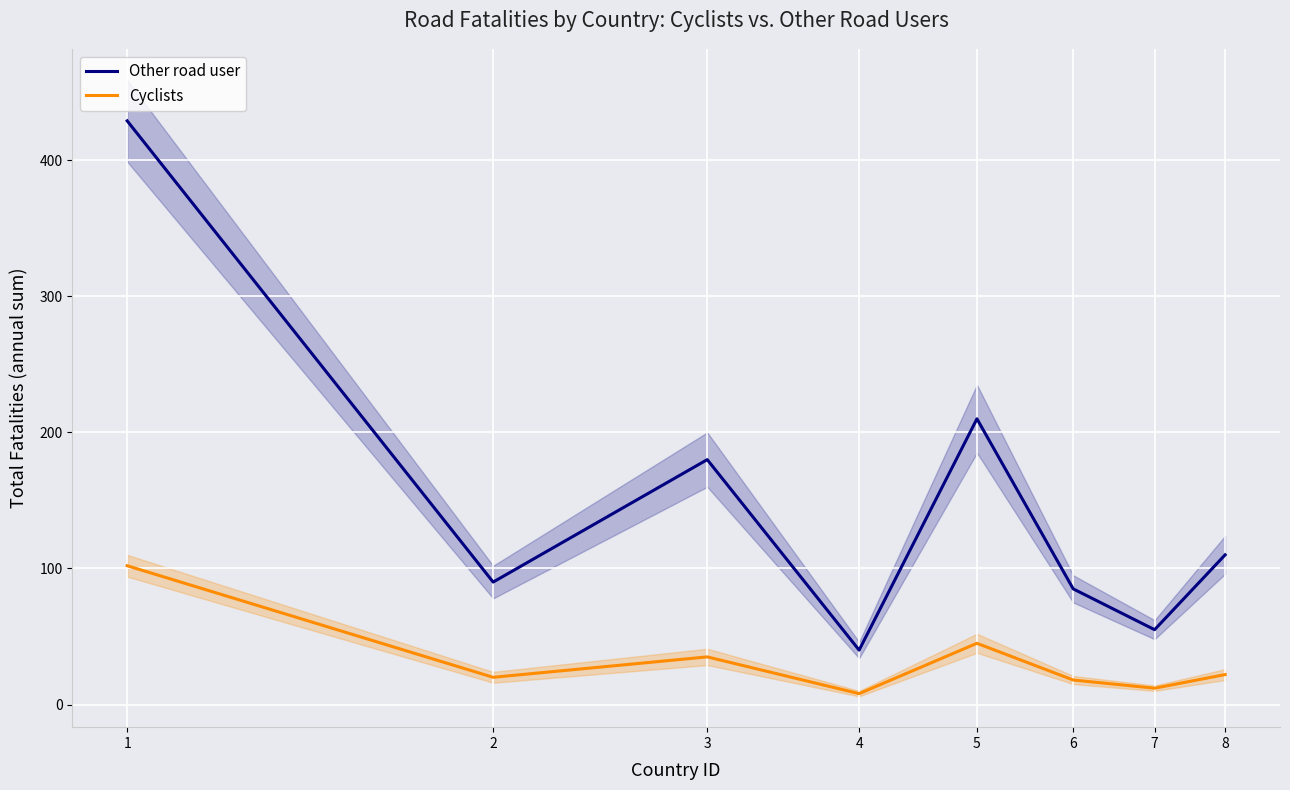

How many interior local peaks does the Other road user series have?

2